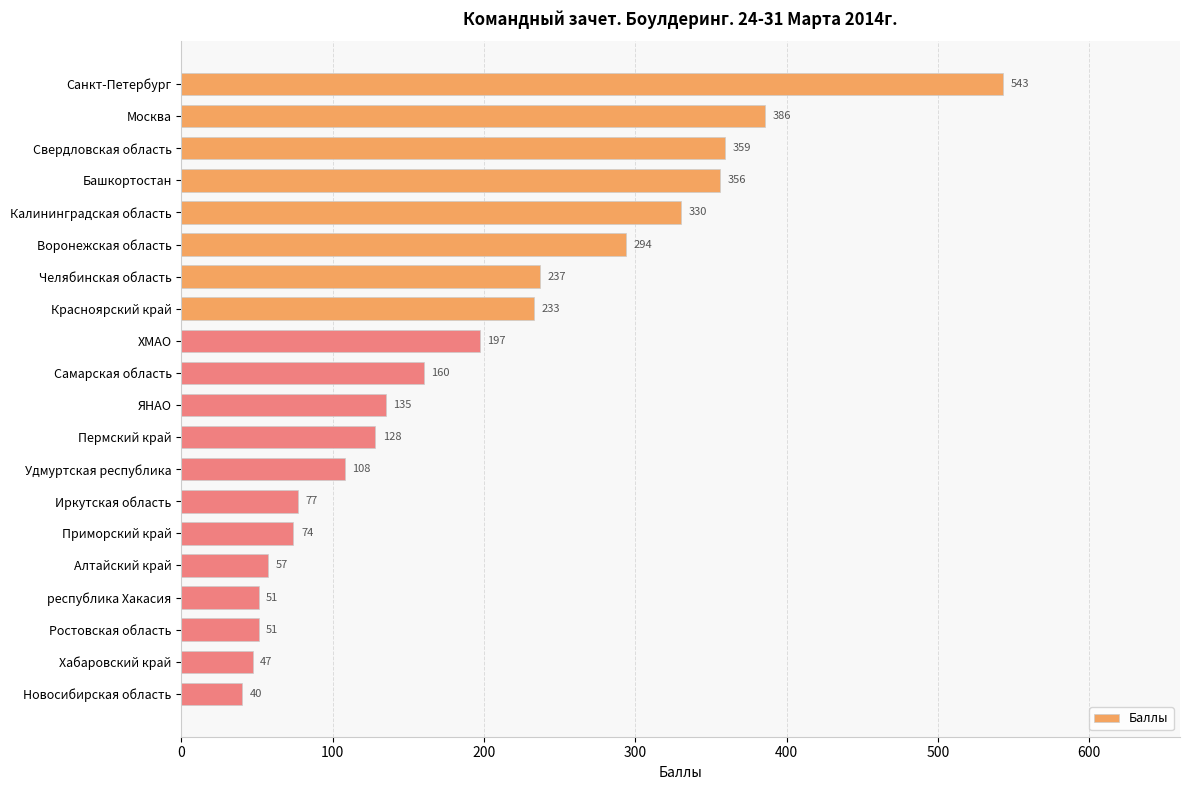

At which label is the value closest to 291?

Воронежская область